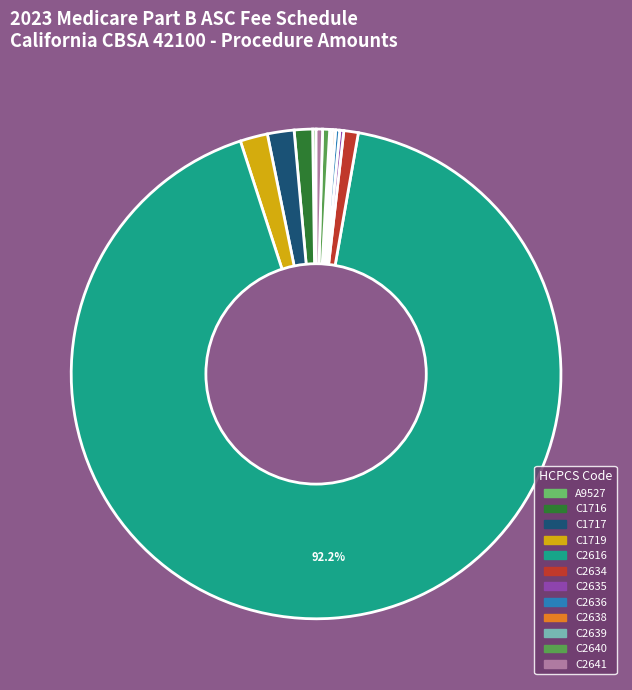

Between C2641 and C1717, which is larger?

C1717